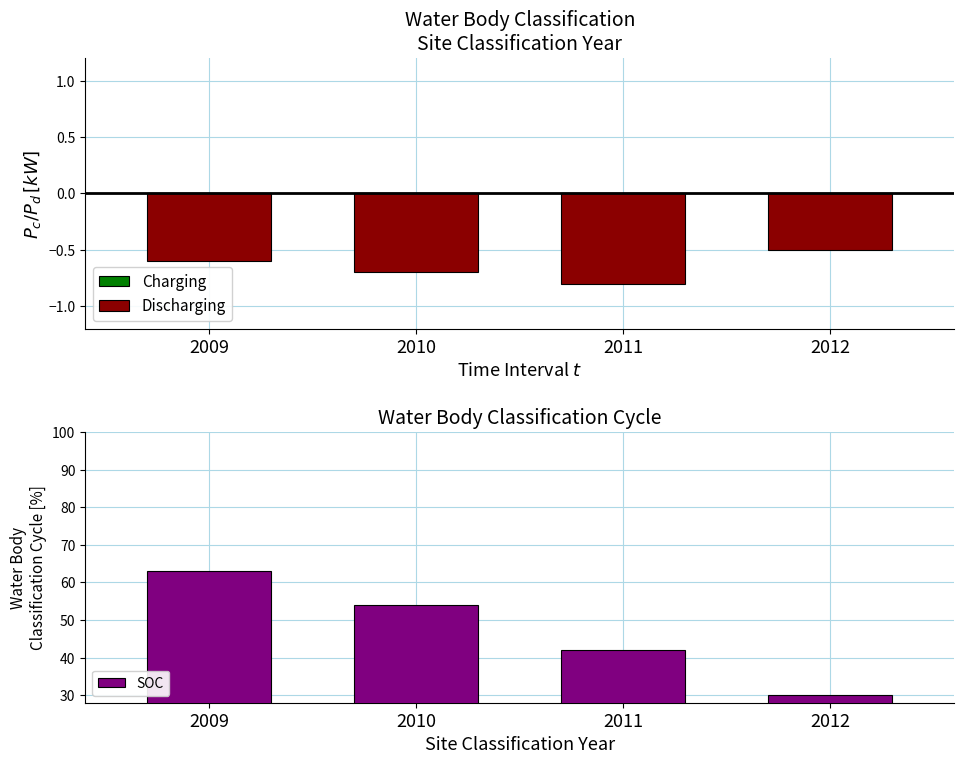

The SOC series shows 54.0 at 2010. True or false?

True